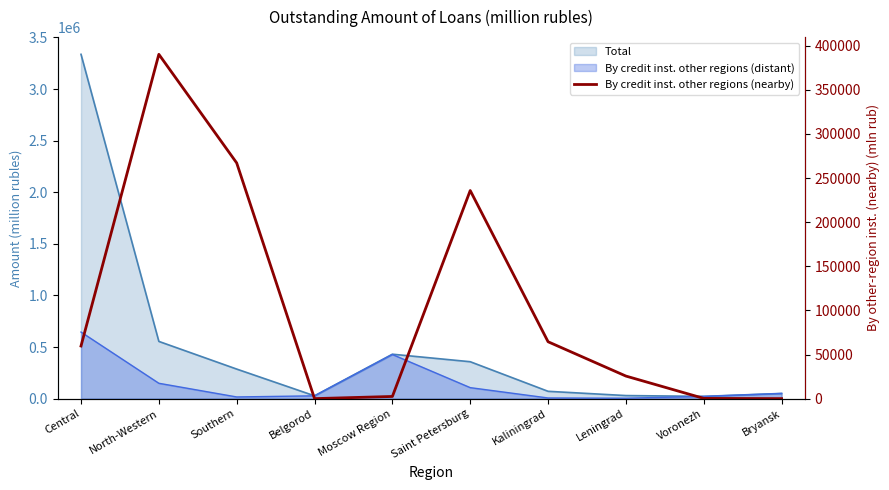

What is the approximate value at Kaliningrad, to the nearest 100?

64500